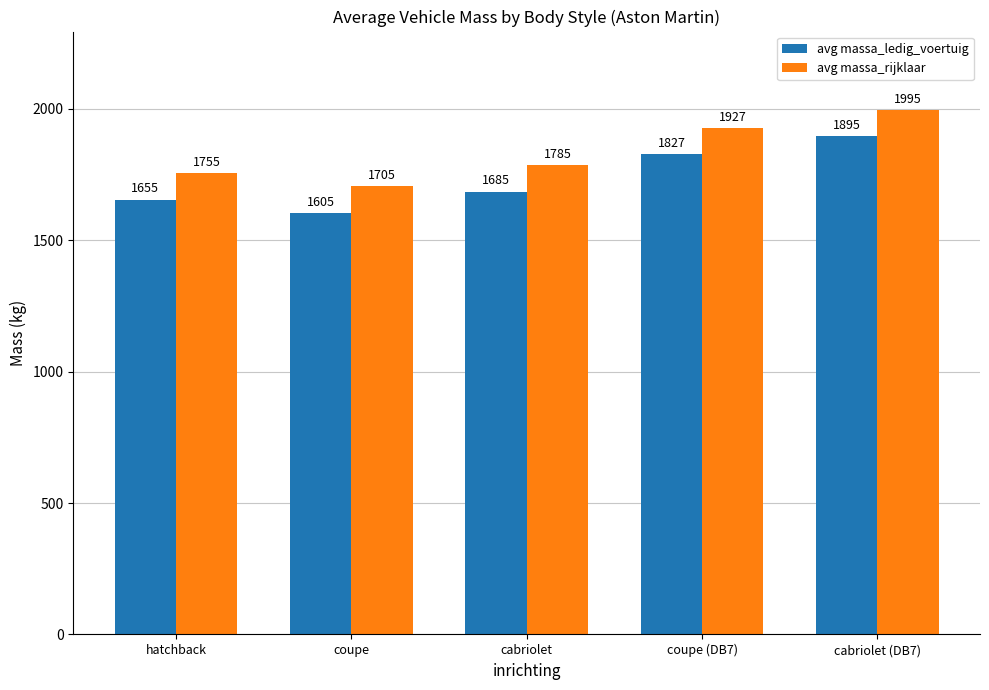

What is the value of the avg massa_ledig_voertuig bar at the 2nd from the left?

1605